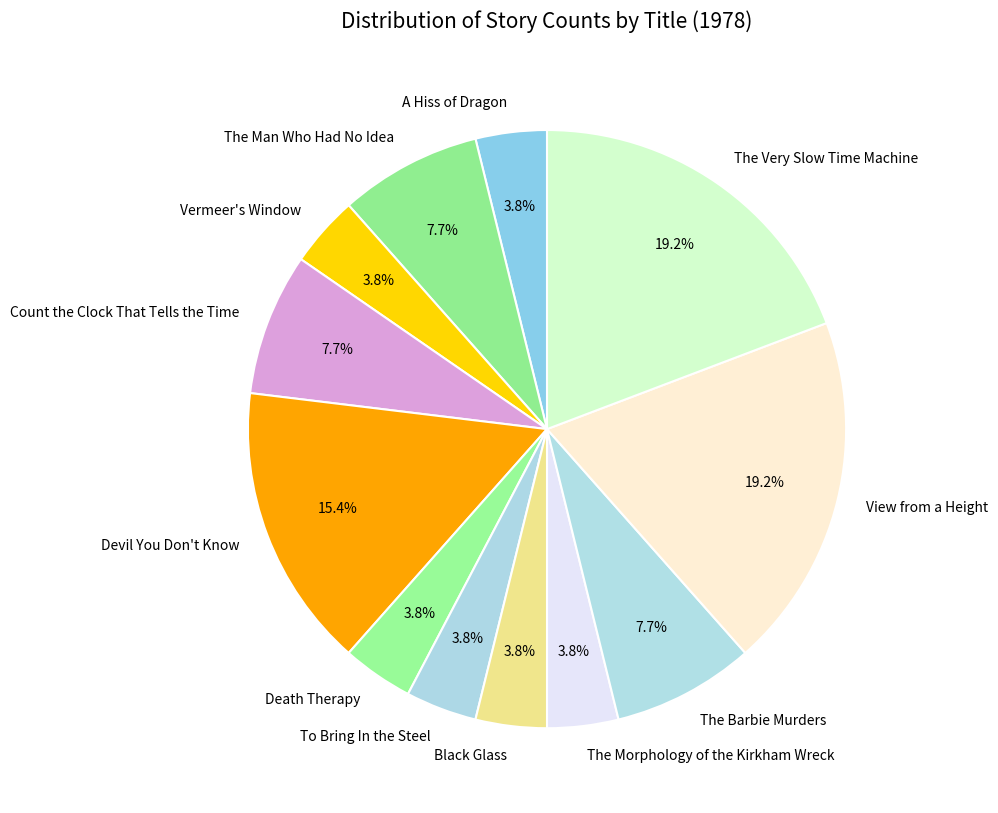

Approximately how many times larger is the value at Devil You Don't Know compared to The Man Who Had No Idea?

2.0